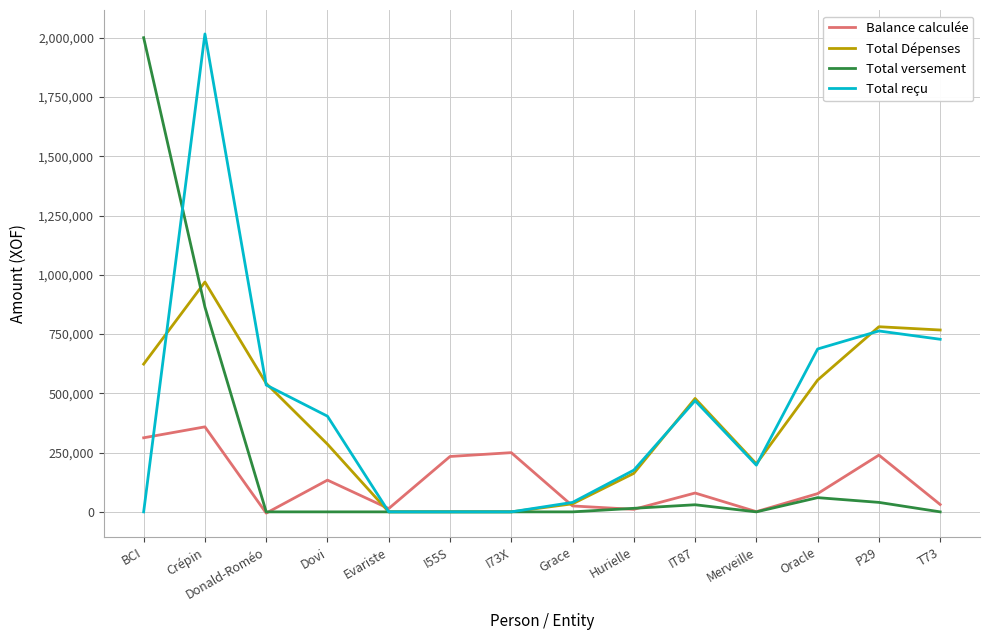

What is the sum of the Total Dépenses values at I73X and Hurielle?

162500